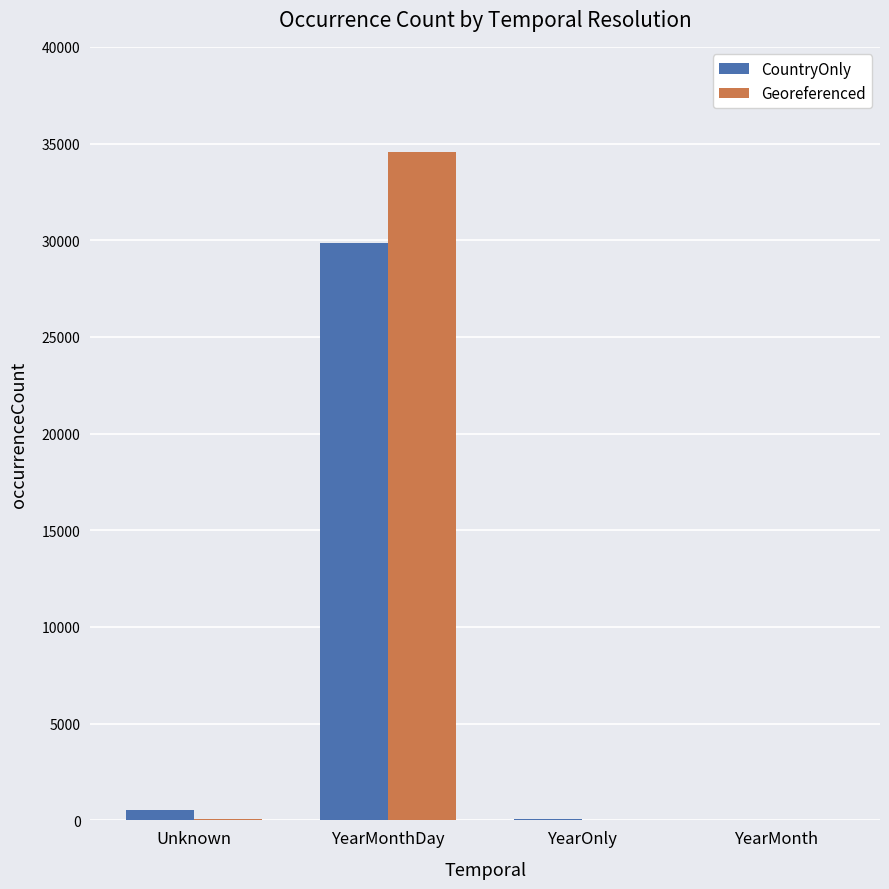

What is the sum of all CountryOnly values?

30469